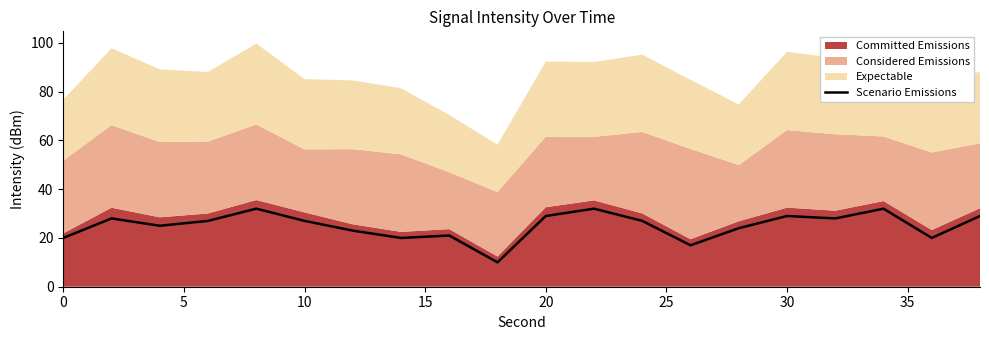

Is it true that Scenario Emissions equals 27 at 10?

True